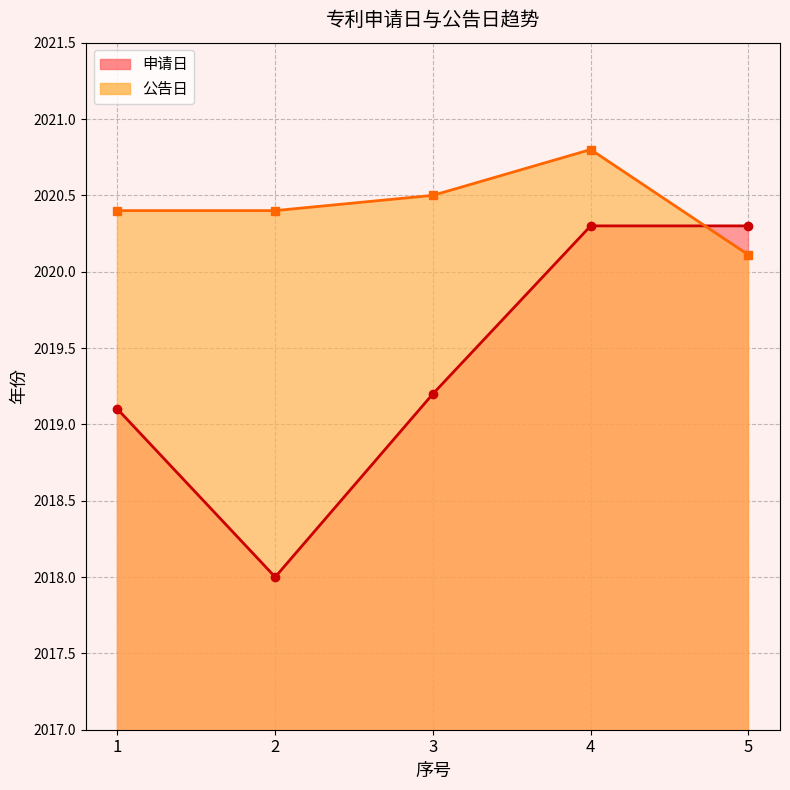

Which series has the largest total across all categories?

公告日